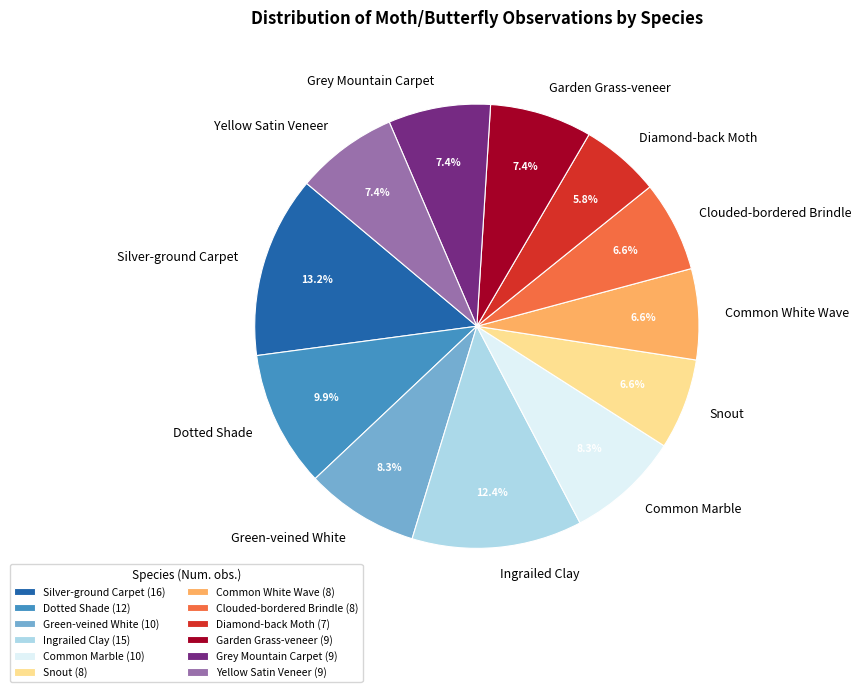

Count the number of slices in the pie.

12